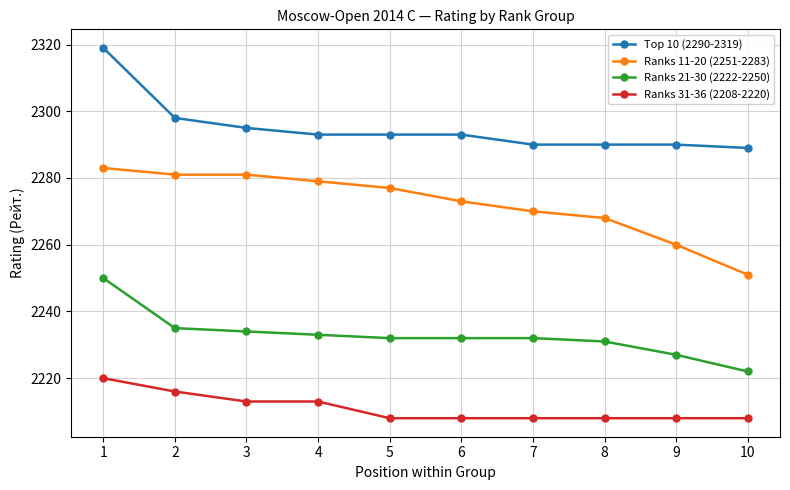

Count the number of data series in this chart.

4